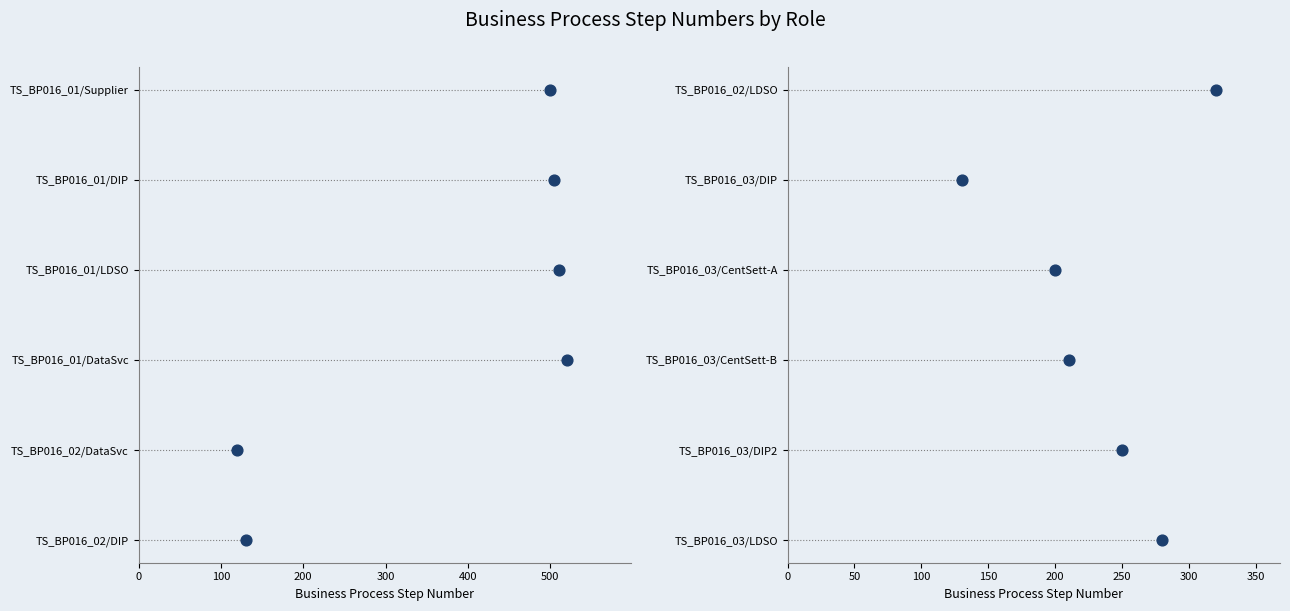

What is the change in value from 400 to 500?

+1